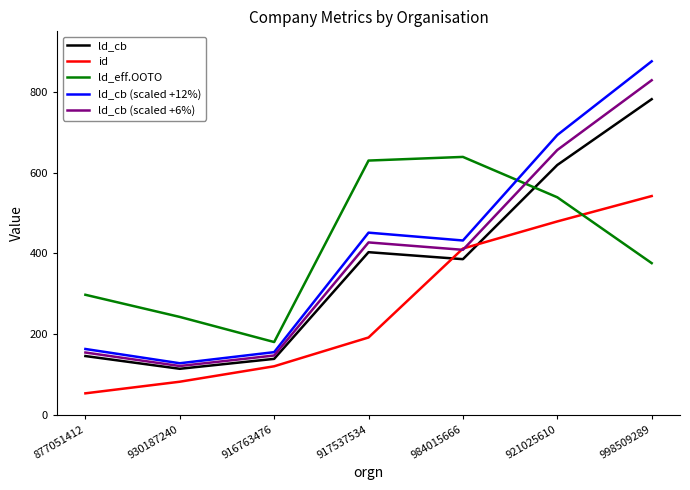

Is it true that id equals 412.0 at 984015666?

True